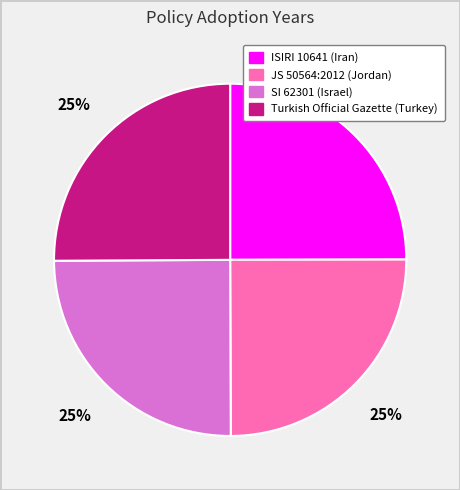

Approximately how many times larger is the value at Turkish Official Gazette (Turkey) compared to ISIRI 10641 (Iran)?

1.0